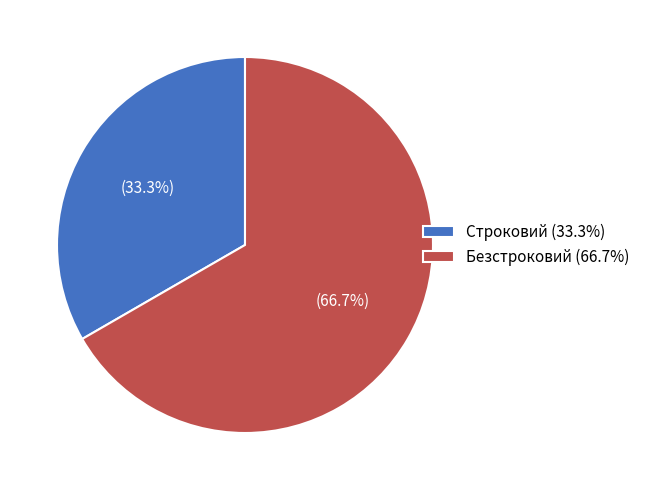

Do Безстроковий and Строковий together represent more than half of the pie?

Yes